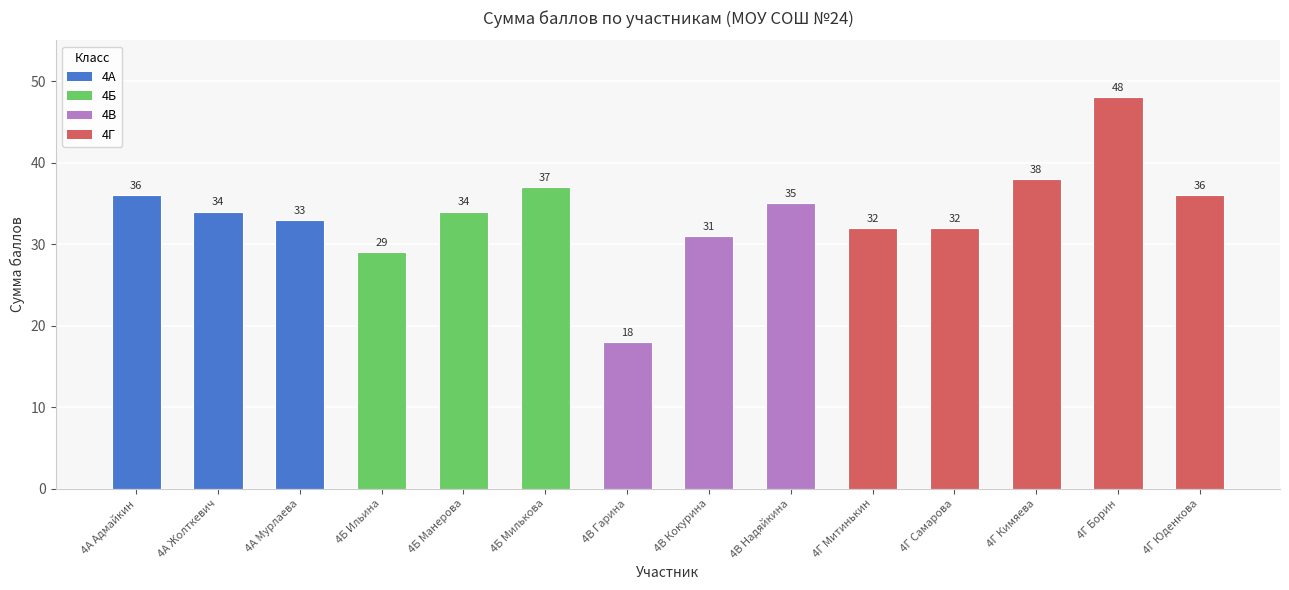

True or false: the data shows 31 at 4В Кокурина.

True